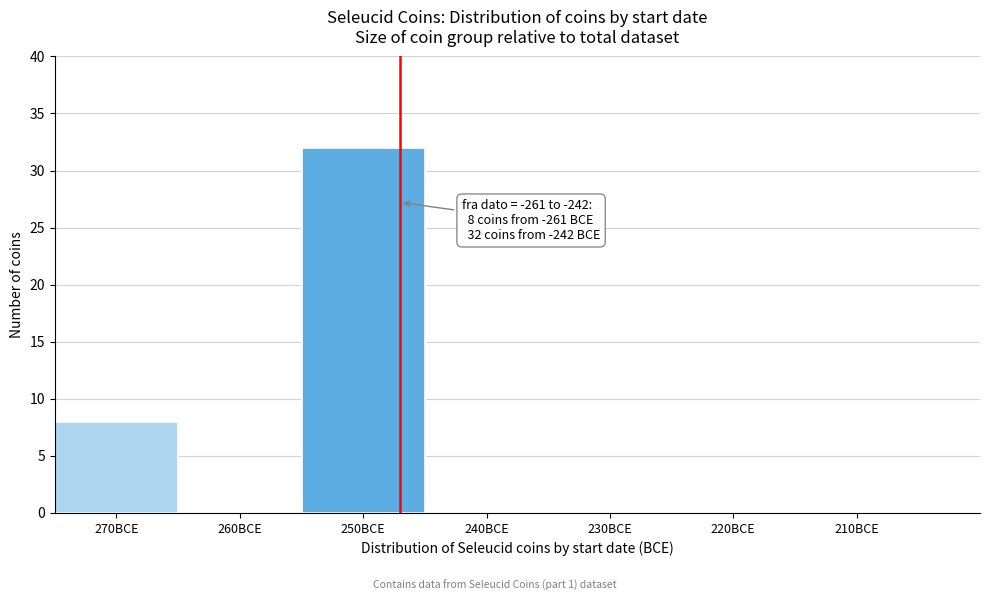

Reading left to right, extract all data points from this chart.

270BCE=8	260BCE=0	250BCE=32	240BCE=0	230BCE=0	220BCE=0	210BCE=0